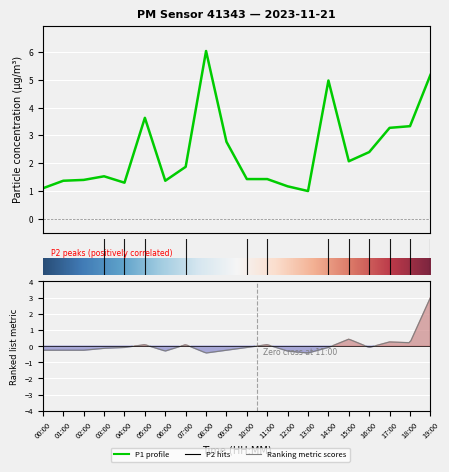

Is it true that the value at 16:00 is 2.4?

True